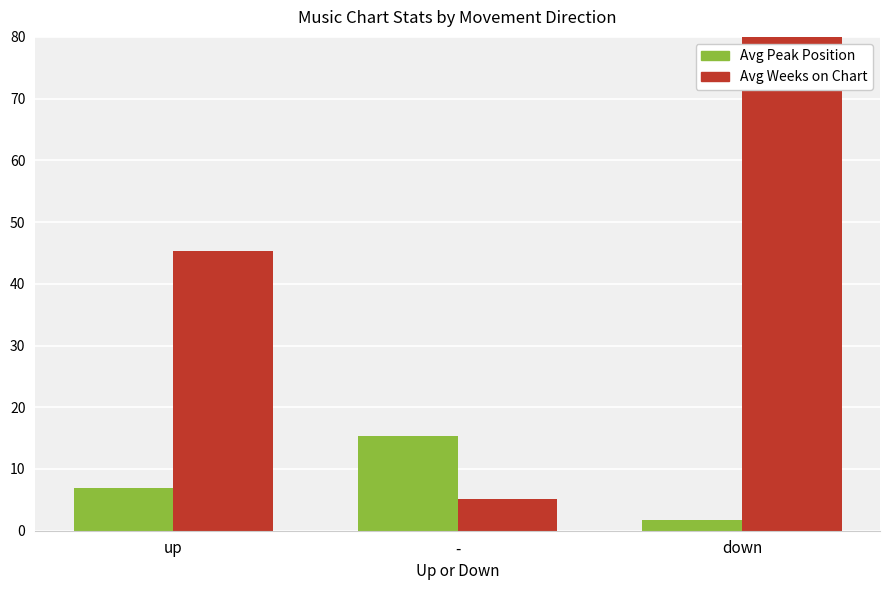

The value of Avg Peak Position at - is 15.3. True or false?

True